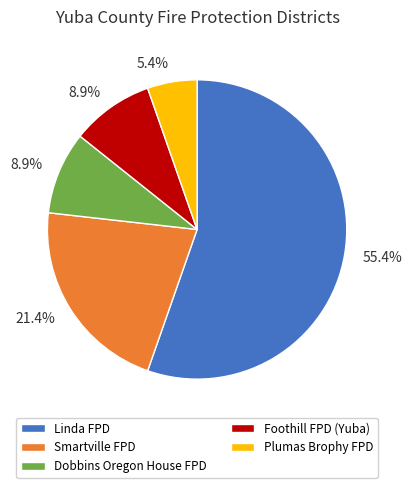

Is there any slice that represents more than half of the pie?

Yes